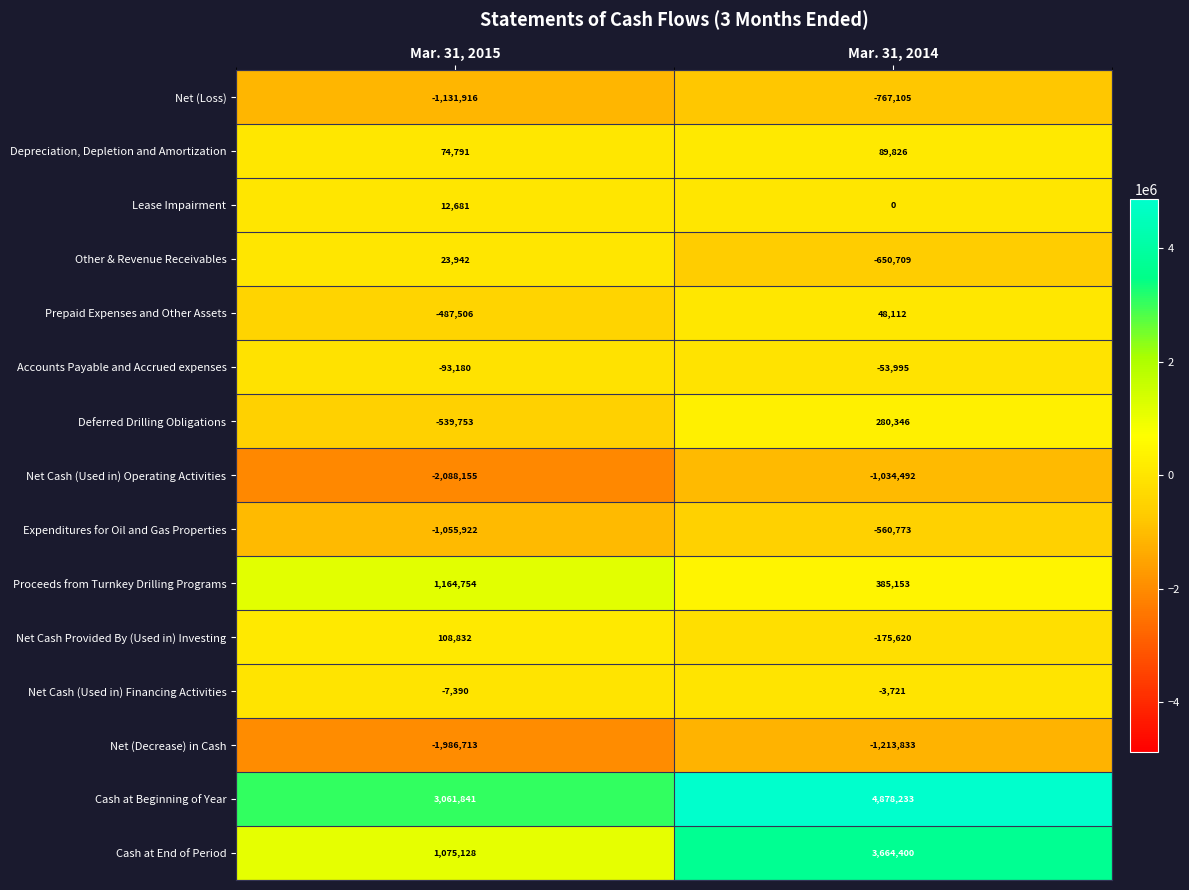

Is the value of Cash at End of Period at Mar. 31, 2015 greater than the value of Net (Decrease) in Cash at Mar. 31, 2014?

Yes